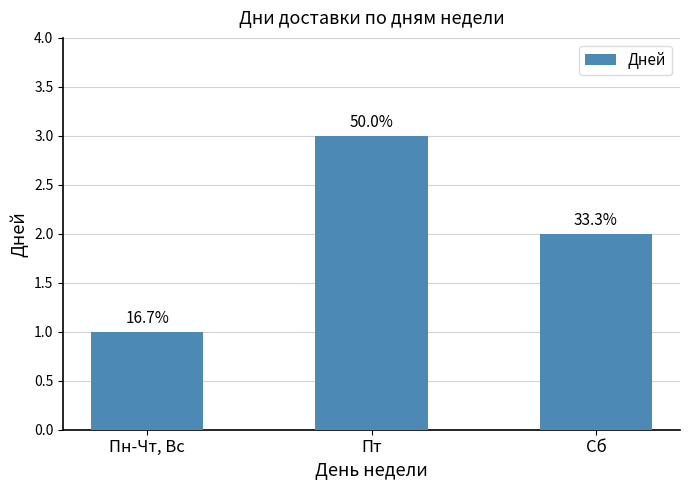

Between Сб and Пн-Чт, Вс, which is larger?

Сб